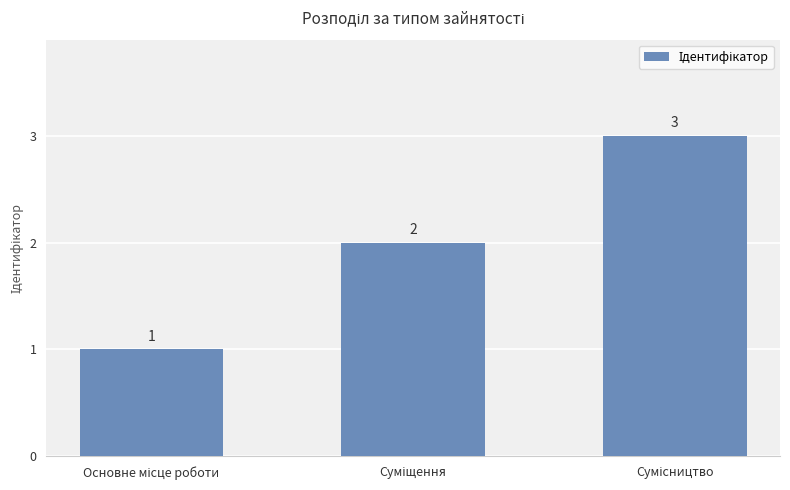

What is the greatest value displayed?

3